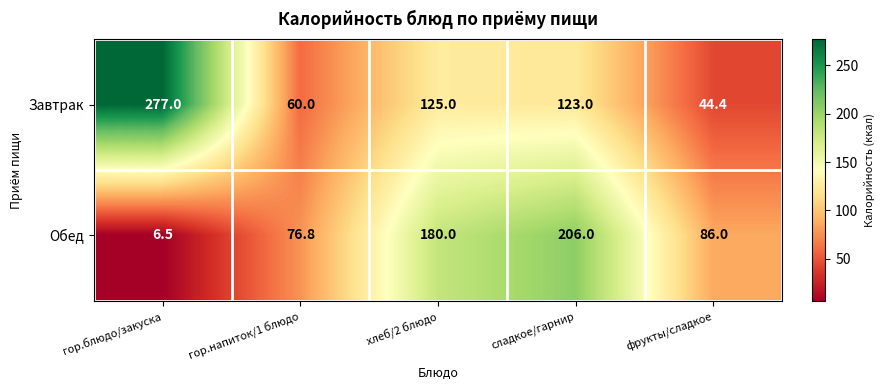

Reading left to right, list all the values displayed in this chart.

Завтрак: гор.блюдо/закуска=277.0	гор.напиток/1 блюдо=60.0	хлеб/2 блюдо=125.0	сладкое/гарнир=123.0	фрукты/сладкое=44.4
Обед: гор.блюдо/закуска=6.5	гор.напиток/1 блюдо=76.8	хлеб/2 блюдо=180.0	сладкое/гарнир=206.0	фрукты/сладкое=86.0